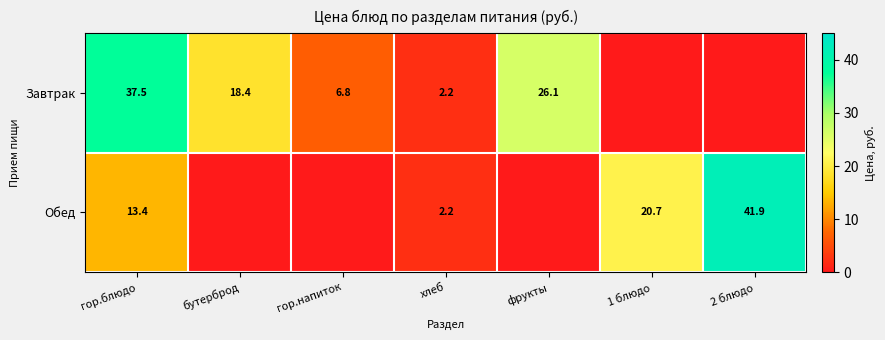

Is it true that Завтрак equals 1.5 at хлеб?

False